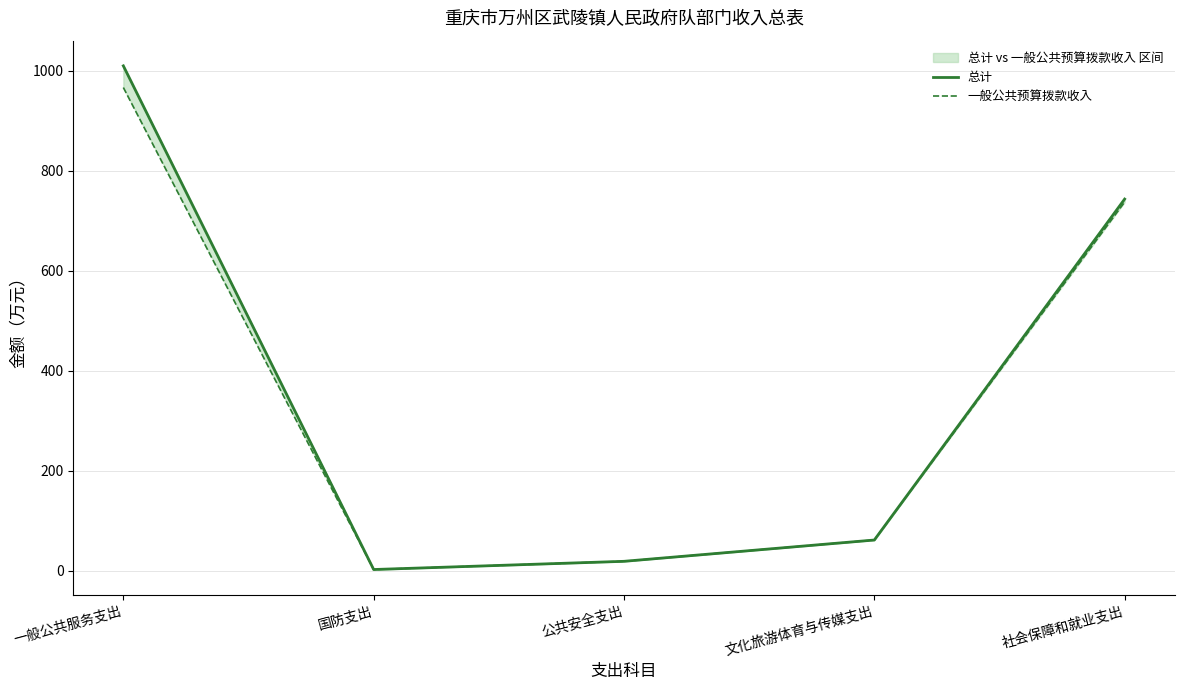

What is the sum of all 总计 values?

1834.4